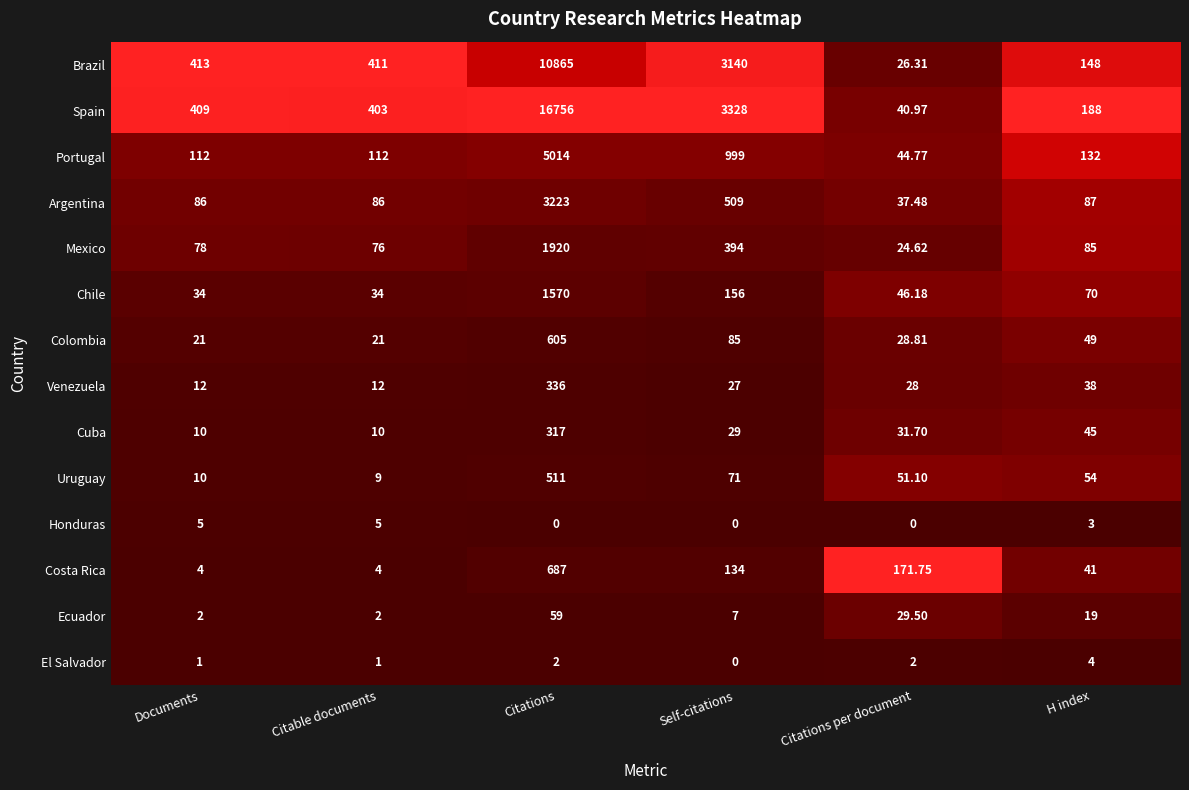

Which series has the largest range (max minus min)?

Spain